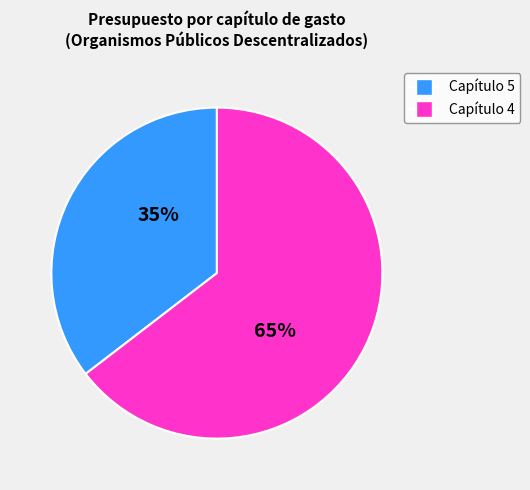

To the nearest percent, what is the average slice percentage?

50%